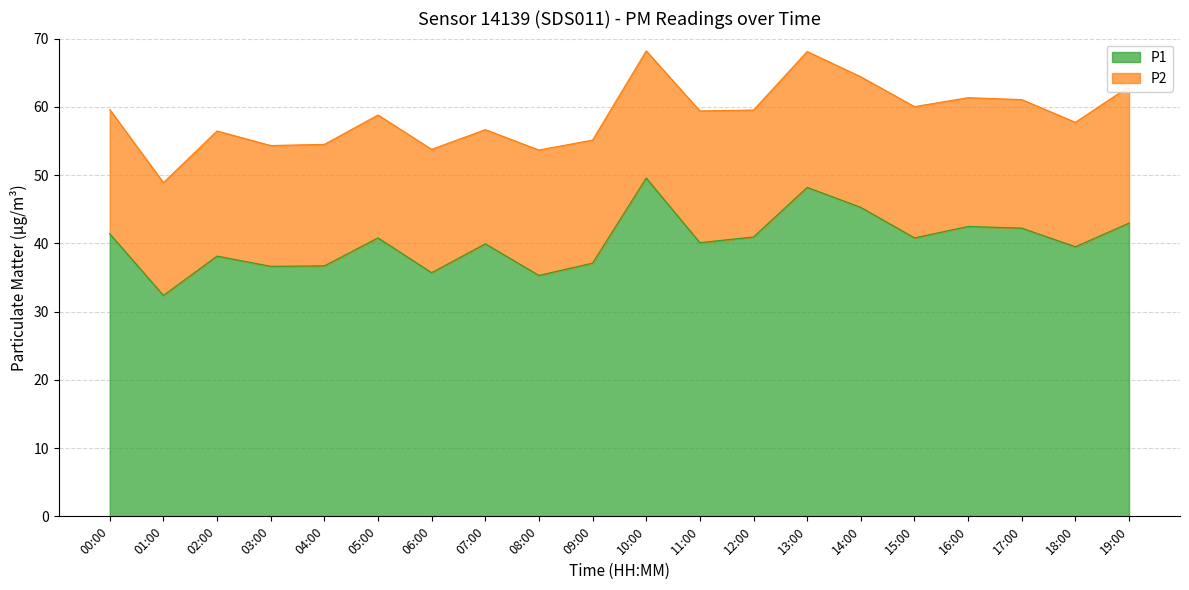

How many interior local peaks (higher than both neighbors) does the data have?

6